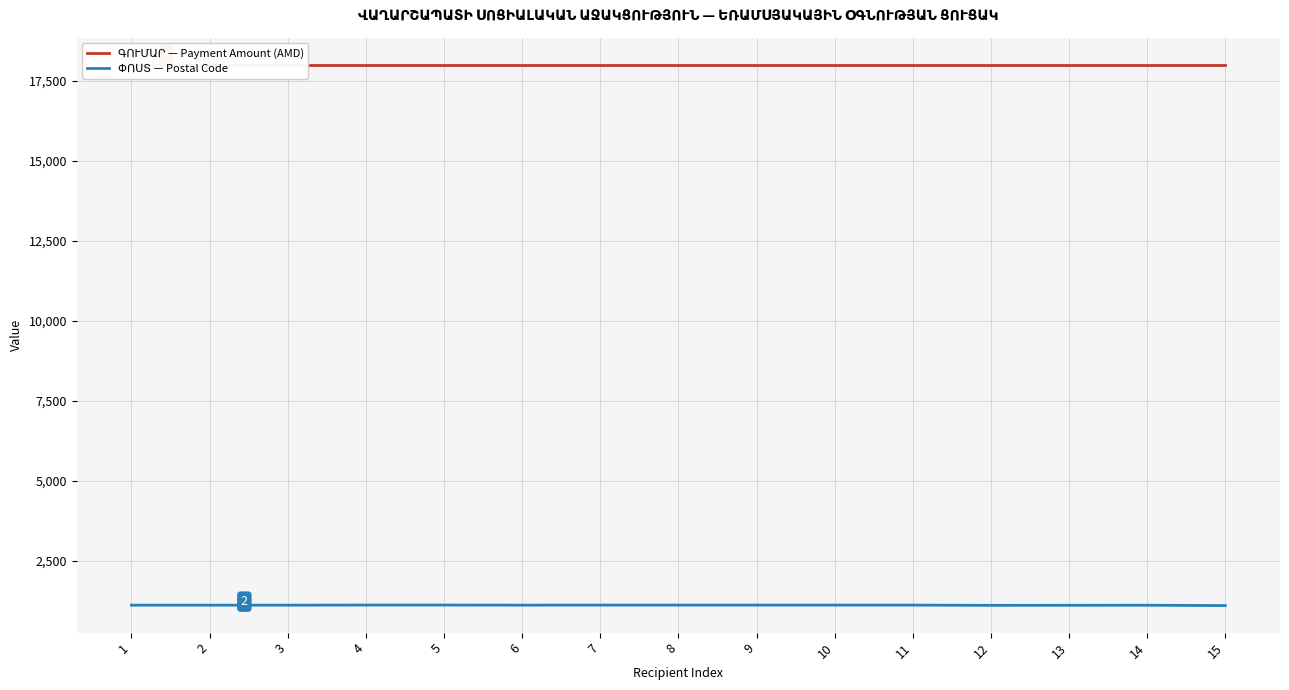

Reading left to right, list all the values displayed in this chart.

ԳՈՒՄԱՐ — Payment Amount (AMD): 18000	18000	18000	18000	18000	18000	18000	18000	18000	18000	18000	18000	18000	18000	18000
ՓՈՍՏ — Postal Code: 1123	1123	1123	1127	1127	1124	1126	1126	1126	1126	1125	1117	1119	1121	1110